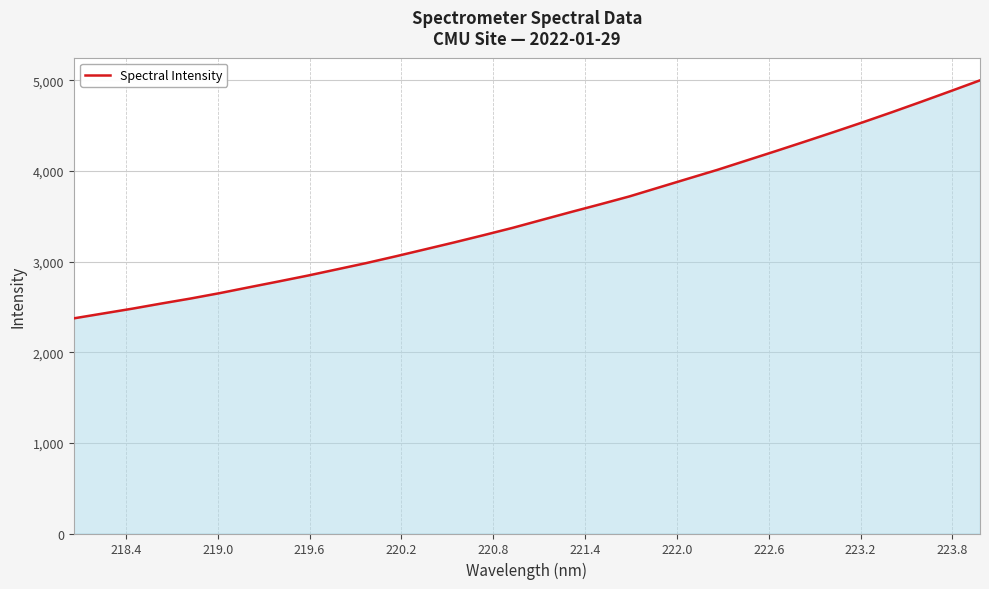

What is the maximum value shown in the chart?

4999.1